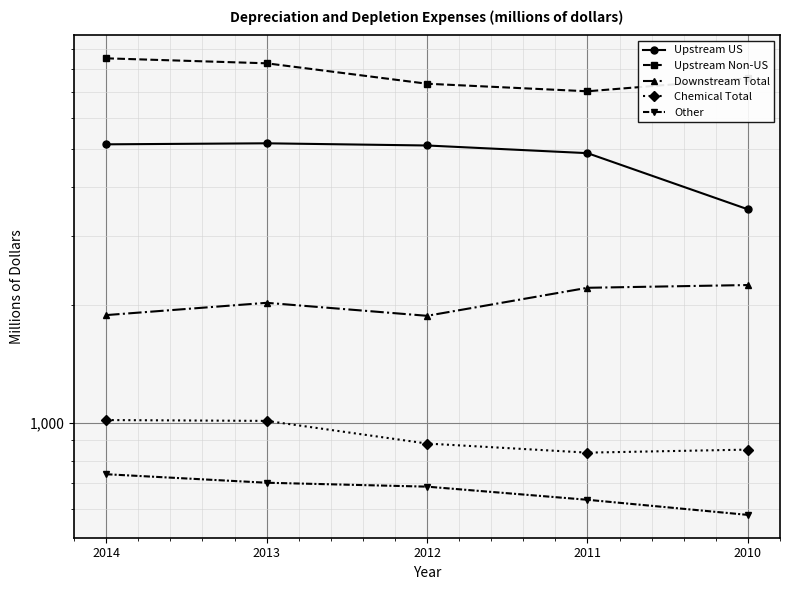

What is the total value across all series at 2010?

14760